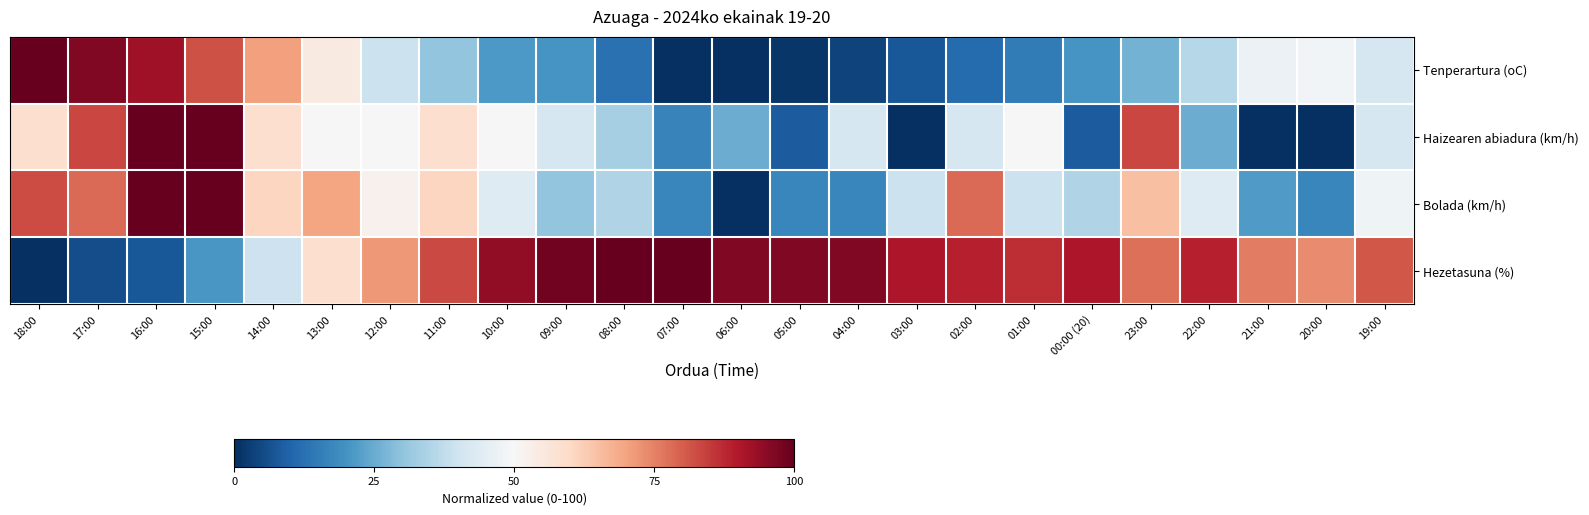

How many data points does each series have?

24